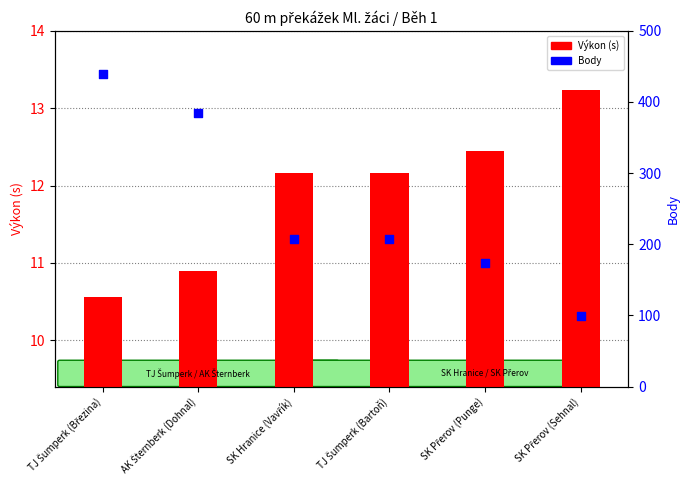

Which series contains the highest Y value?

Body